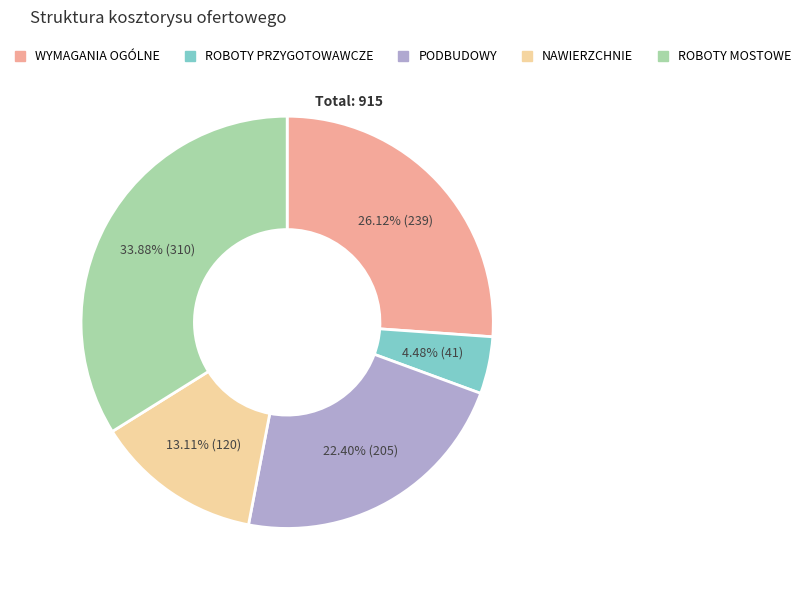

Which slice is the smallest?

ROBOTY PRZYGOTOWAWCZE